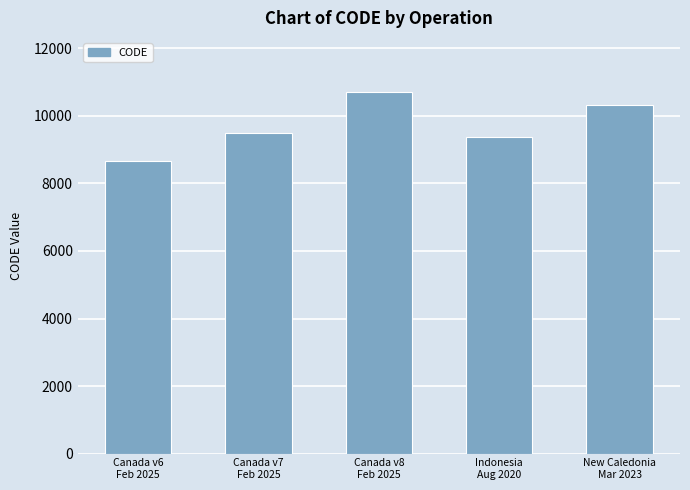

Rank the categories by value from highest to lowest.

Canada v8
Feb 2025, New Caledonia
Mar 2023, Canada v7
Feb 2025, Indonesia
Aug 2020, Canada v6
Feb 2025